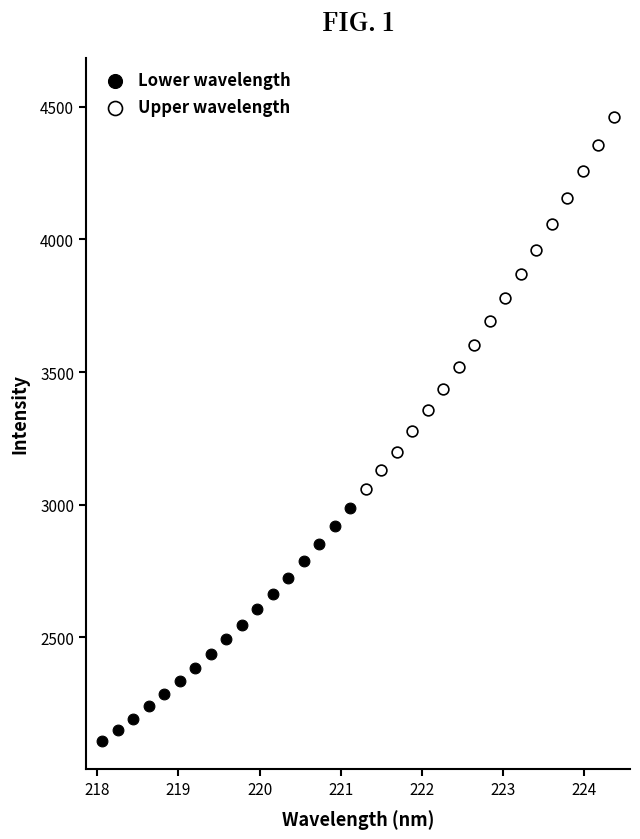

Which series has the widest spread of Y values?

Upper wavelength